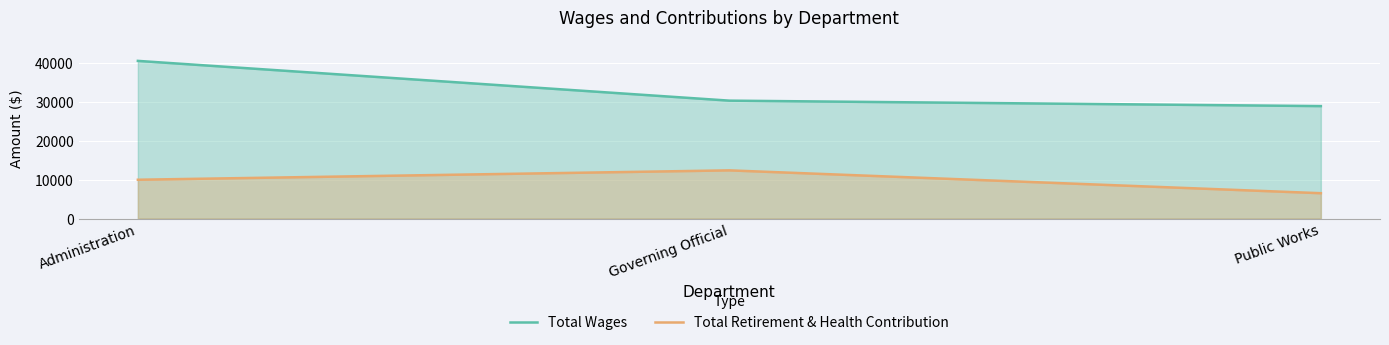

List the labels in order of Total Wages value, largest first.

Administration, Governing Official, Public Works